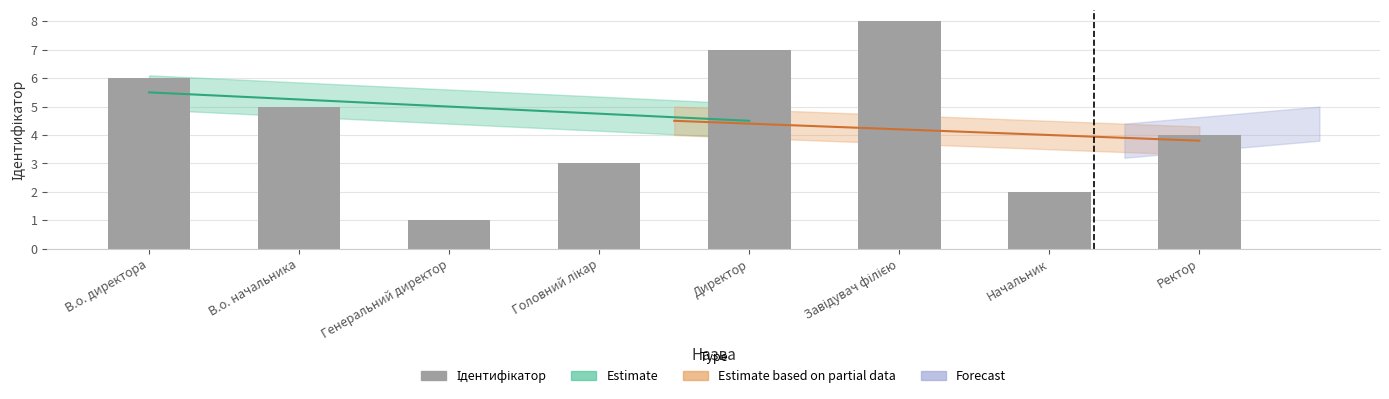

What is the value of the 7th bar from the left?

2